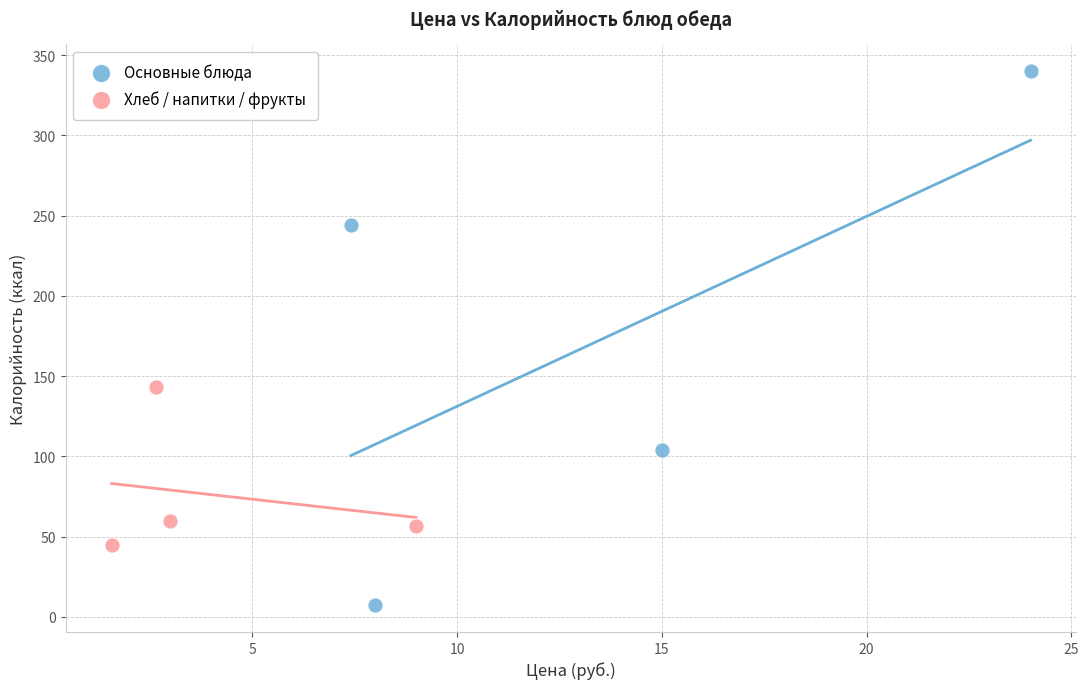

Which series contains the highest Y value?

Основные блюда